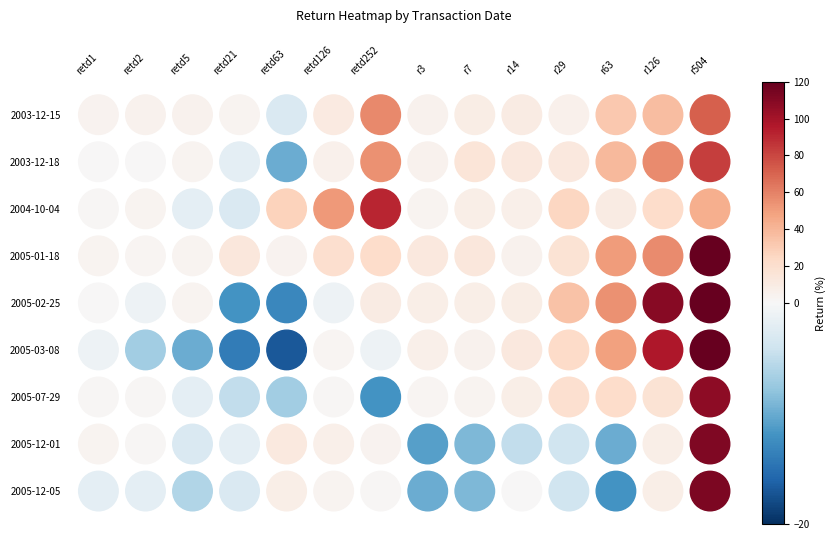

At how many categories does at least one series exceed 154?

1